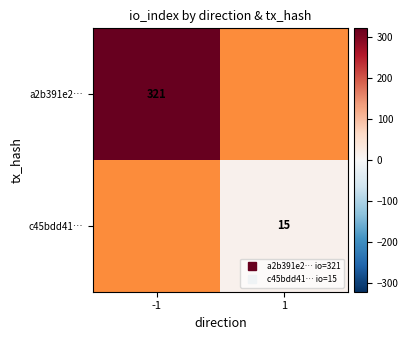

What value does the c45bdd41… series have at 1, to the nearest 10?

20